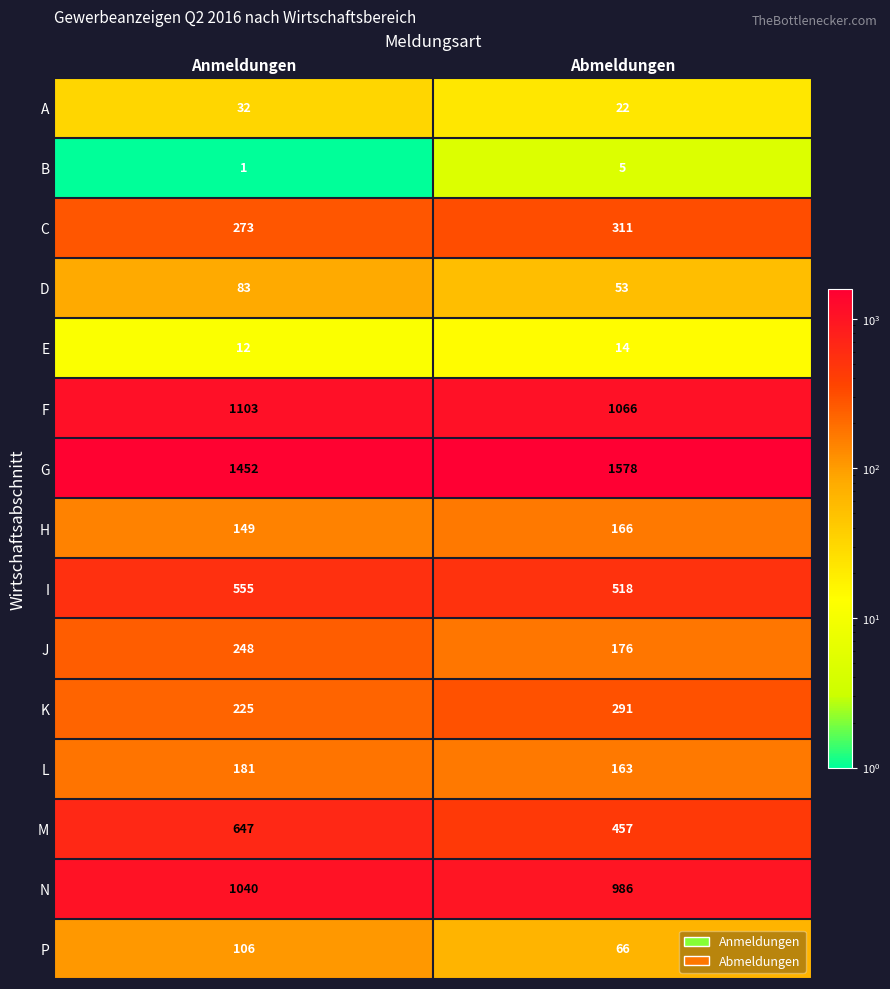

True or false: D has a value of 20 at Anmeldungen.

False